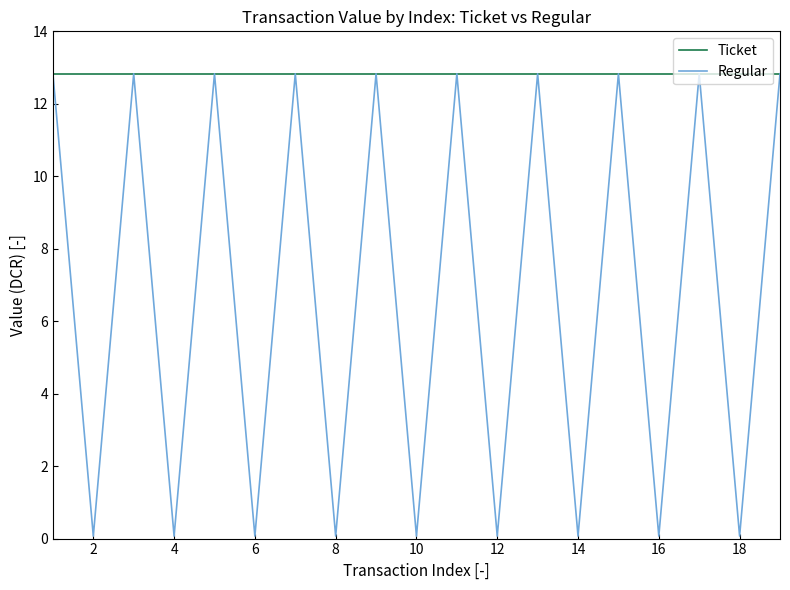

Which series has the largest total across all categories?

Ticket